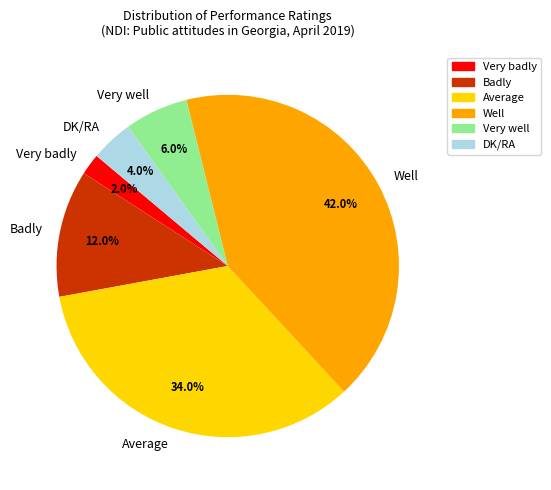

Is it true that Average is 23% of the pie?

False